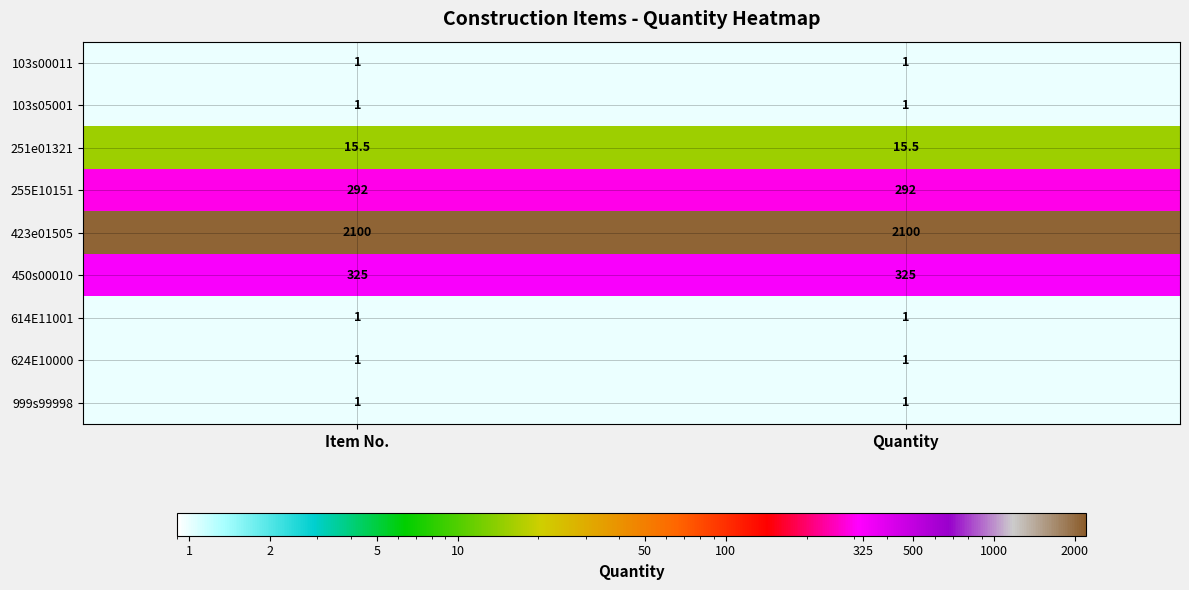

What is the greatest value displayed?

2100.0